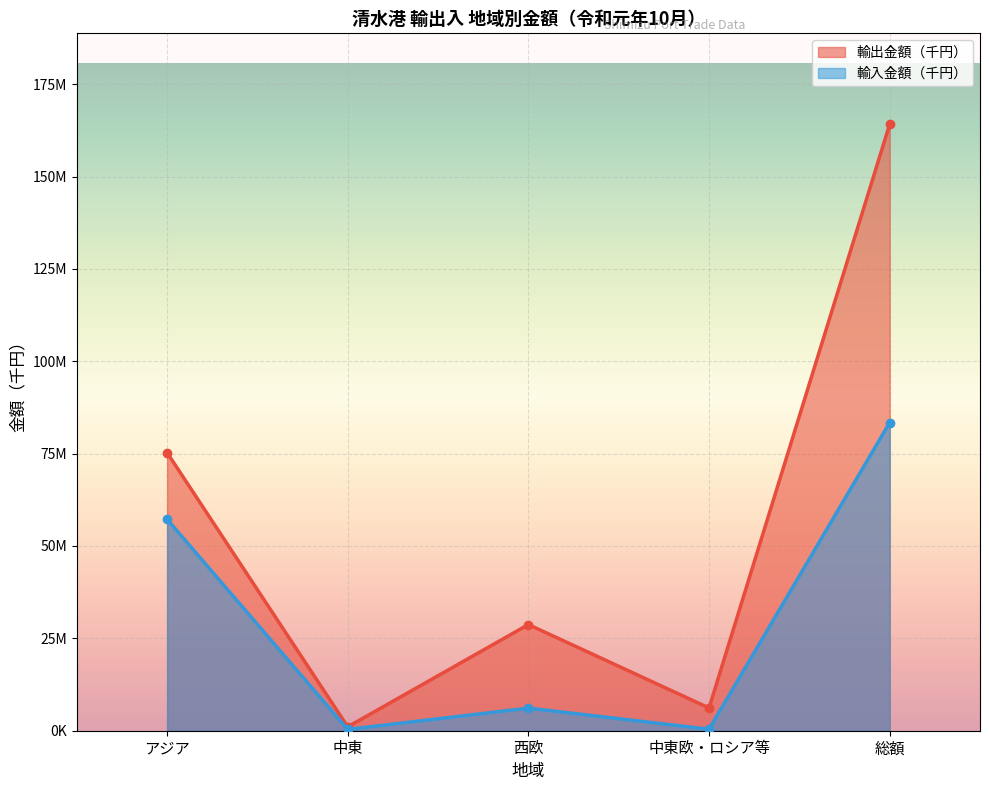

Is it true that 輸入金額（千円） equals 351945 at 中東?

True